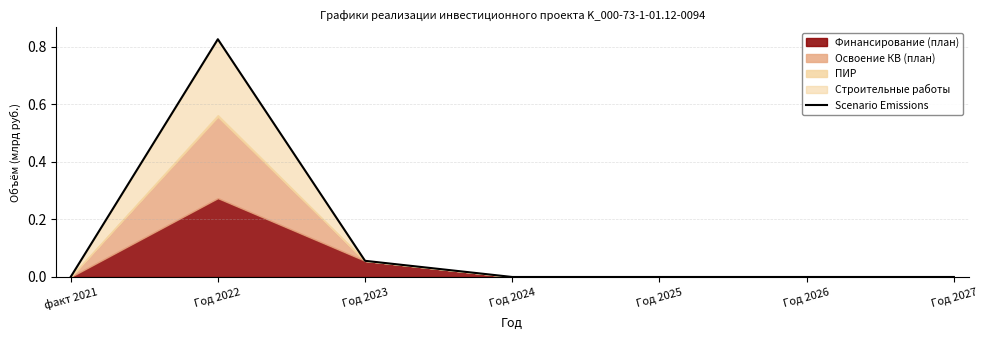

What is the change in value from Год 2023 to Год 2024?

-0.1